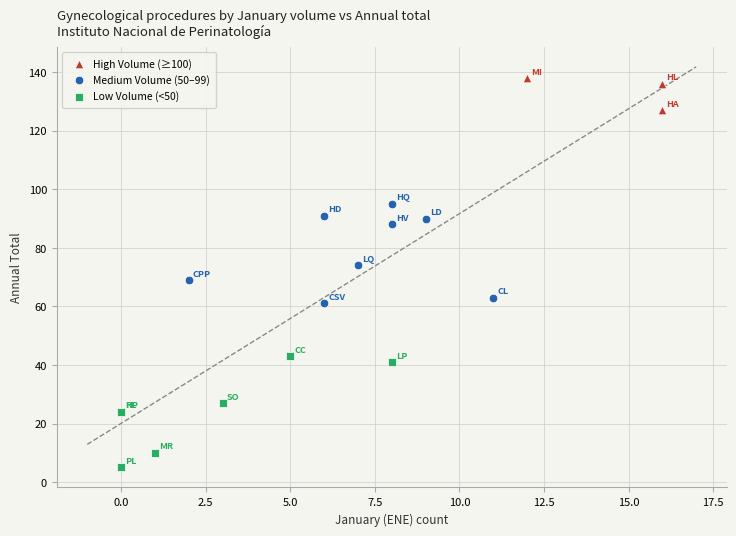

Which series contains the lowest Y value?

Low Volume (<50)